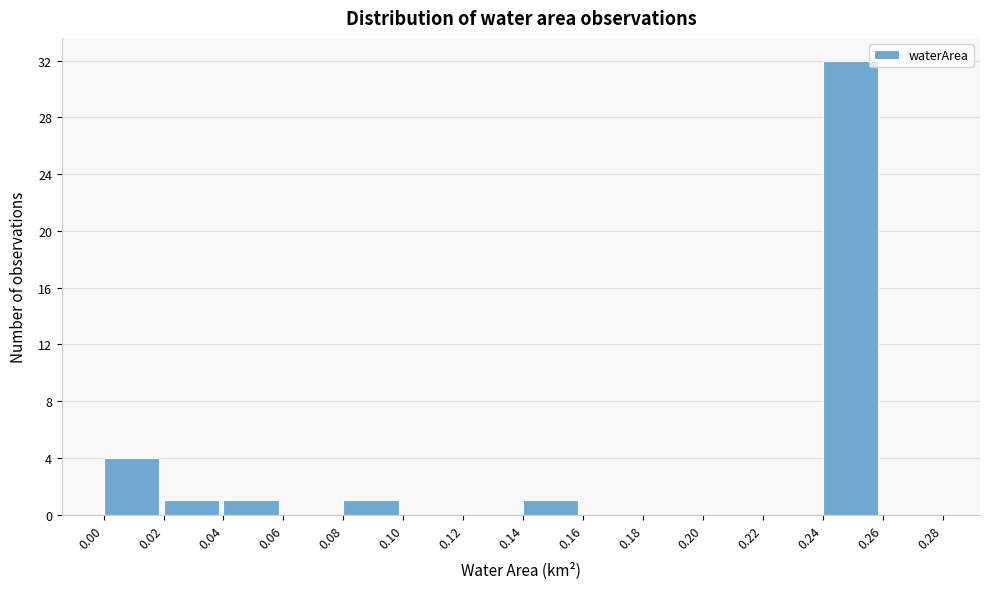

Reading left to right, list every bar in this chart as the range it spans on the x-axis followed by its height. The values are not printed on the chart, so give them approximately, as read against the axis.

0.00 to 0.02: 4
0.02 to 0.04: 1
0.04 to 0.06: 1
0.06 to 0.08: 0
0.08 to 0.10: 1
0.10 to 0.12: 0
0.12 to 0.14: 0
0.14 to 0.16: 1
0.16 to 0.18: 0
0.18 to 0.20: 0
0.20 to 0.22: 0
0.22 to 0.24: 0
0.24 to 0.26: 32
0.26 to 0.28: 0